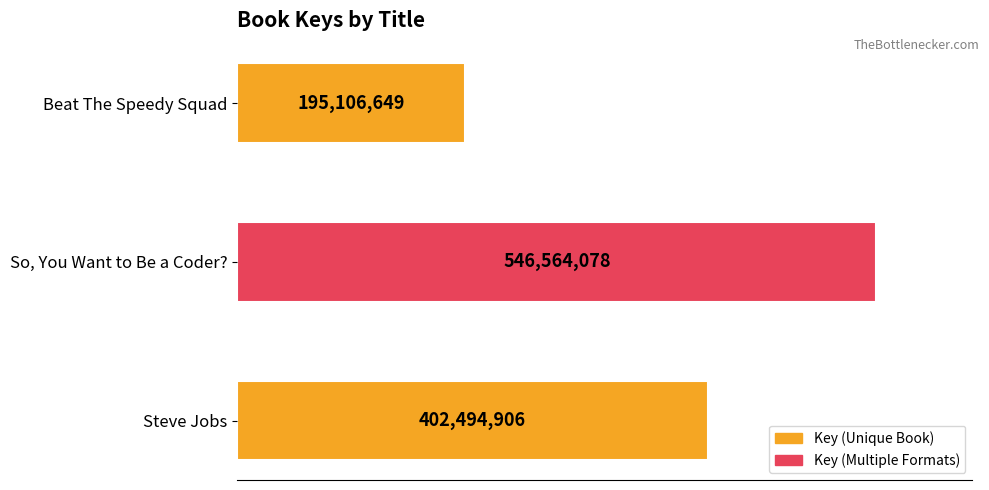

Are the bars horizontal?

Yes